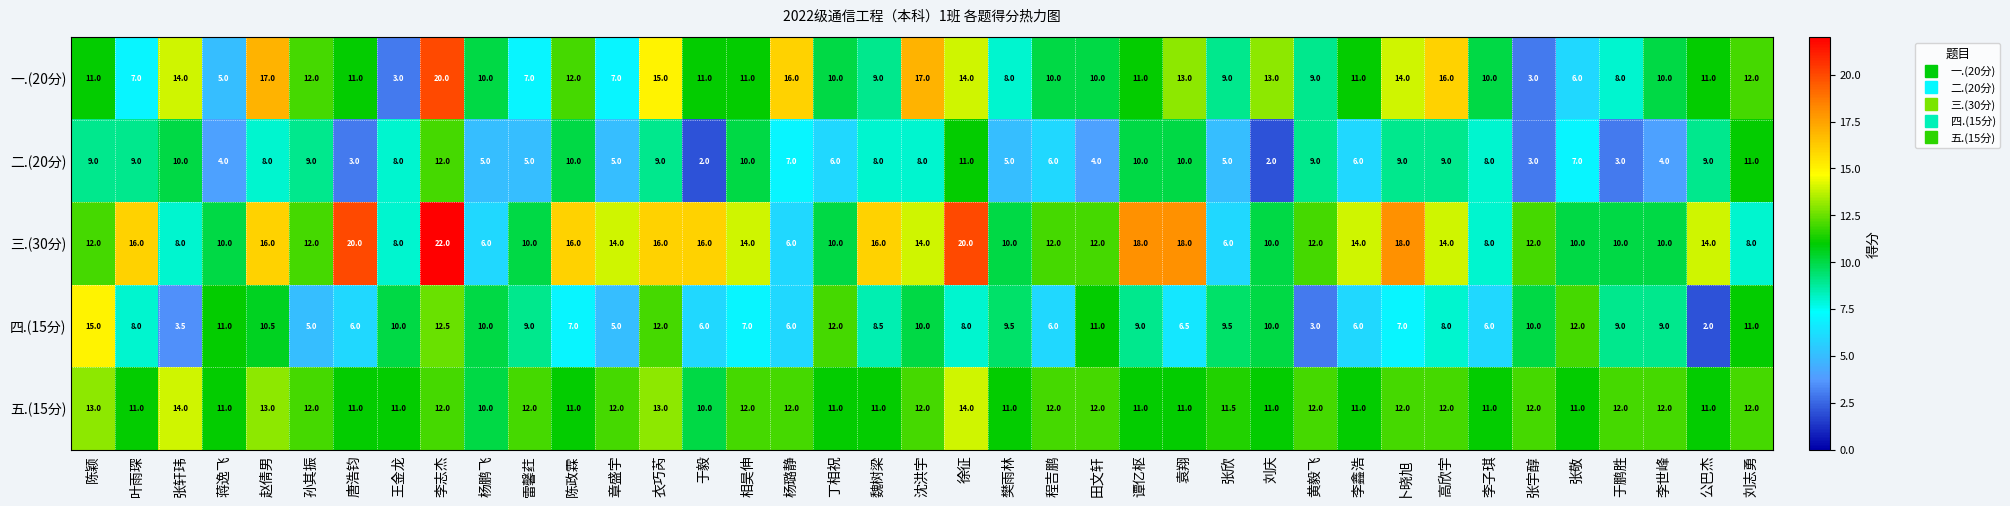

Which label corresponds to the largest value in the chart?

李志杰